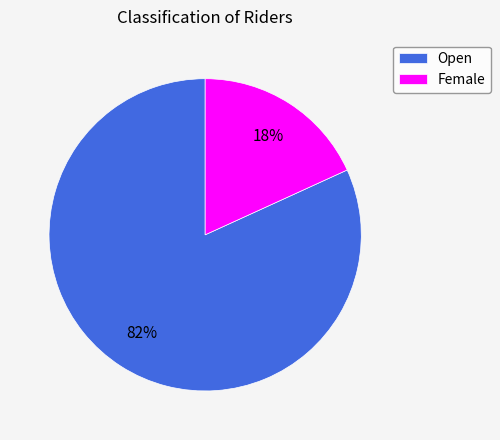

Which slice represents more than half of the pie?

Open